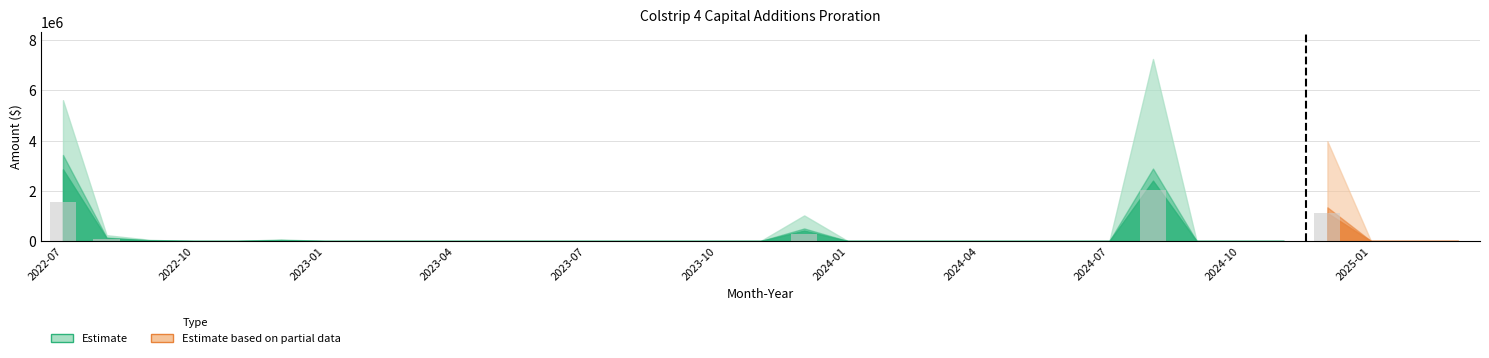

What is the greatest value displayed?

2031352.8